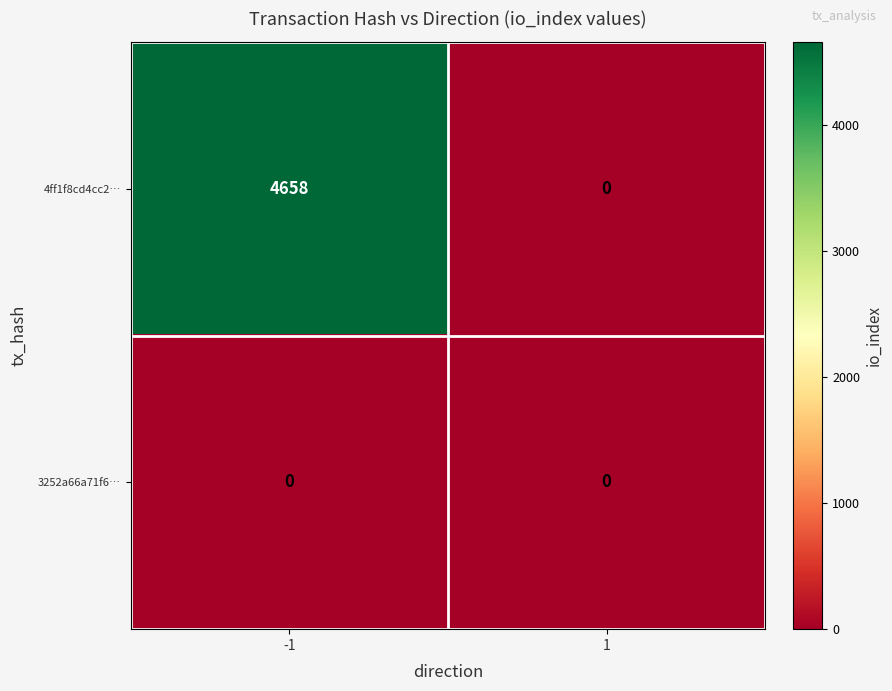

Which series has the largest range (max minus min)?

4ff1f8cd4cc2…